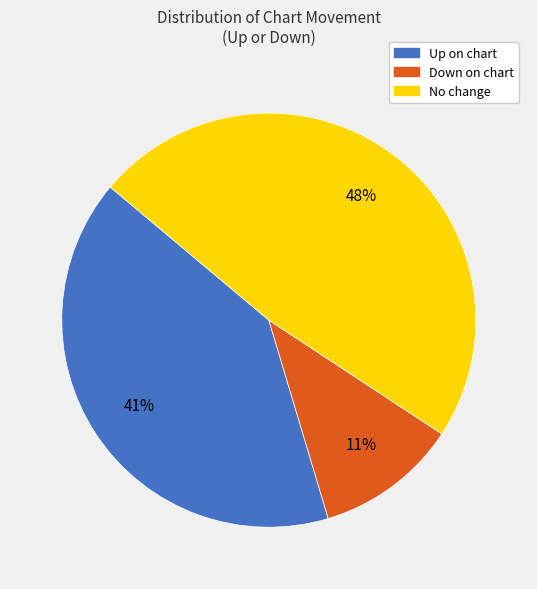

What is the smallest slice in the pie chart?

Down on chart